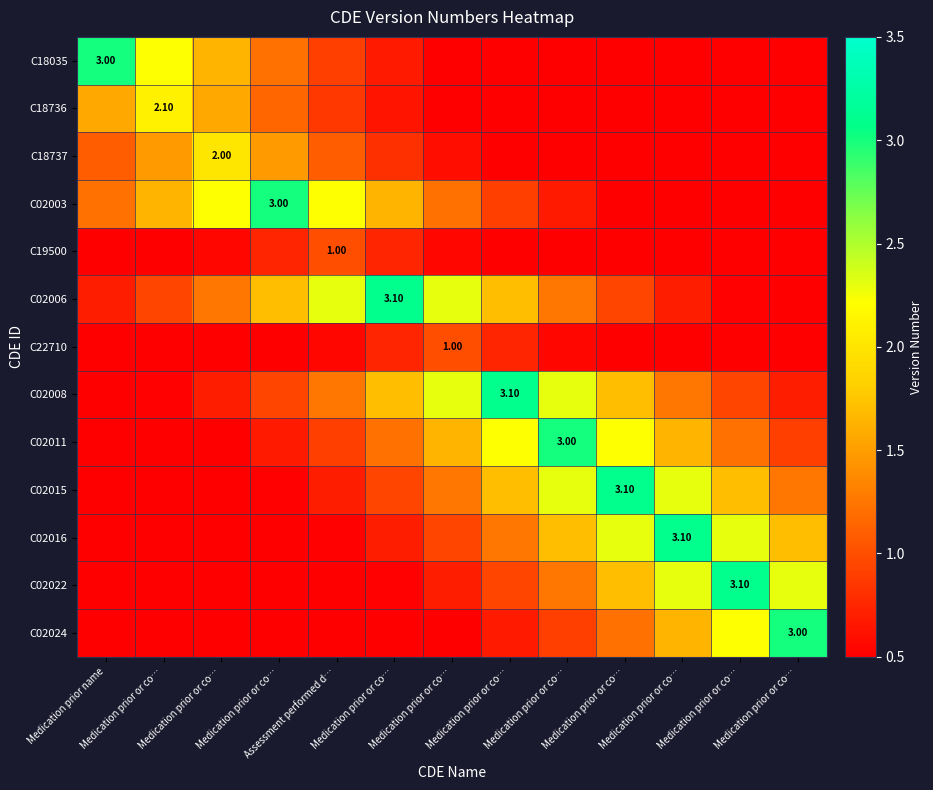

At which category is the sum across all series the highest?

Medication prior or co…